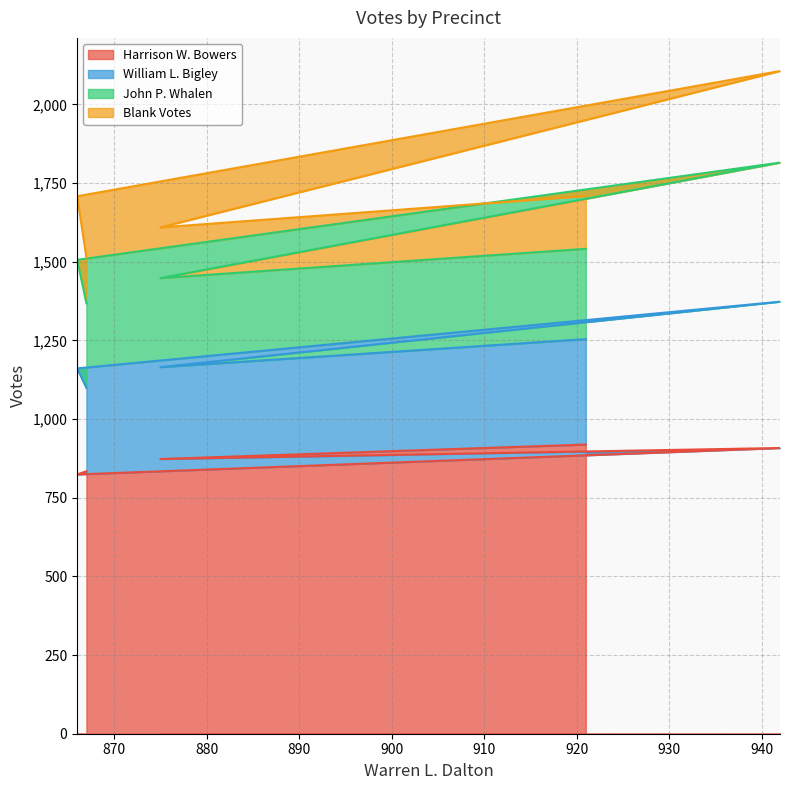

What is the minimum value for Harrison W. Bowers?

824